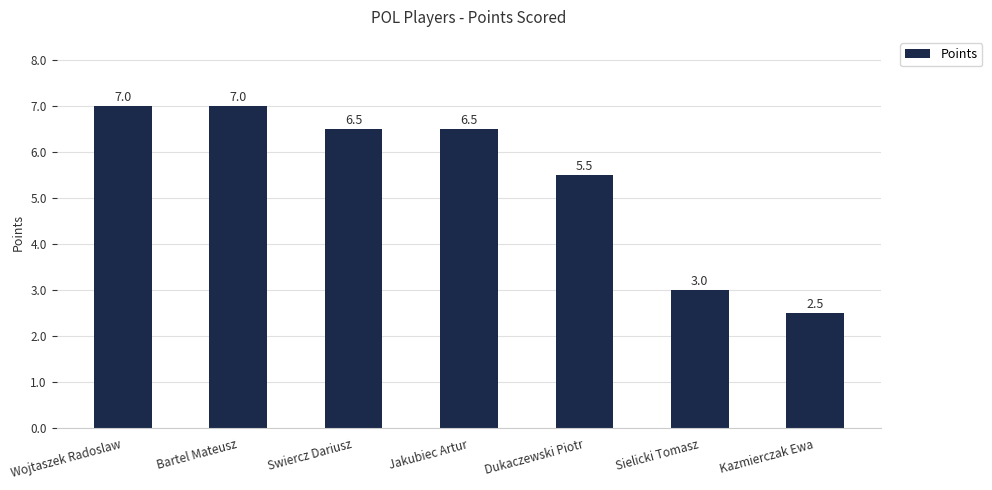

What is the minimum value shown in the chart?

2.5